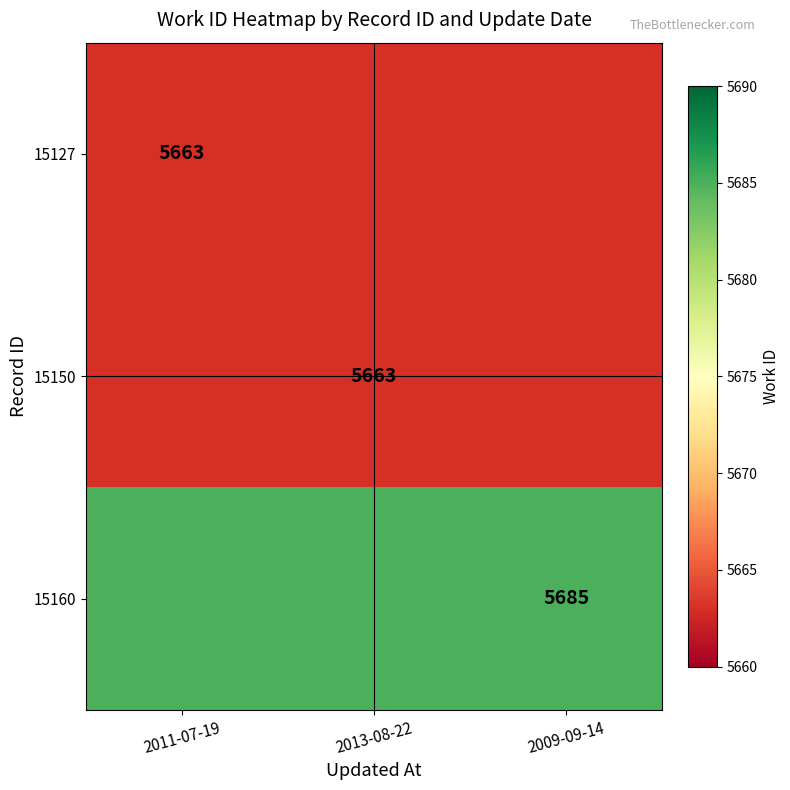

The 15150 series shows 5663 at 2013-08-22. True or false?

True